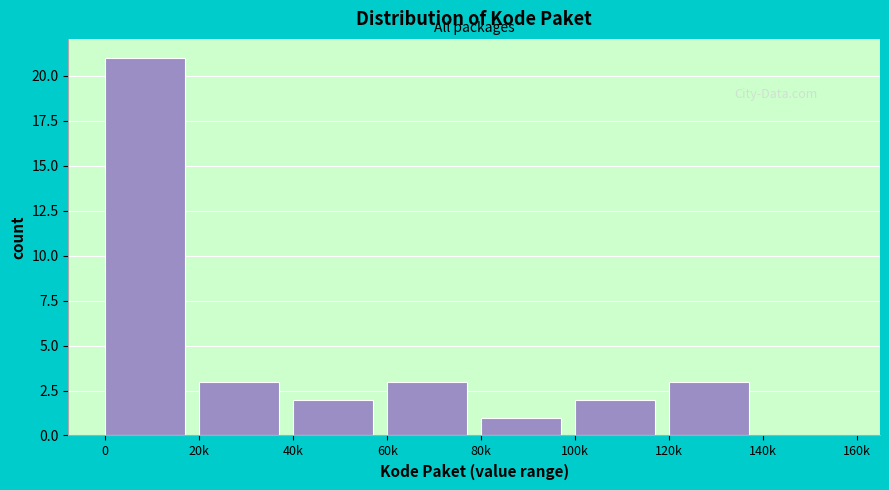

Reading left to right, list all the values displayed in this chart.

0=21	20k=3	40k=2	60k=3	80k=1	100k=2	120k=3	140k=0